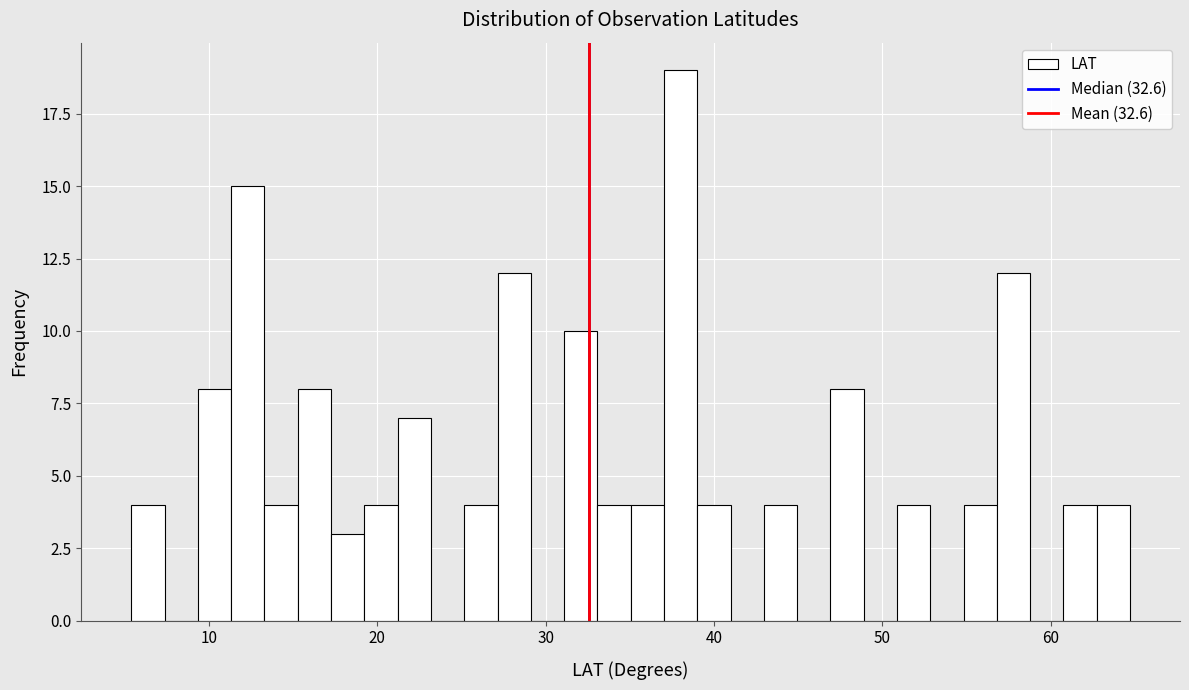

Around what value on the x-axis is the tallest bar? Give the approximate position of its centre, as read against the axis.

38